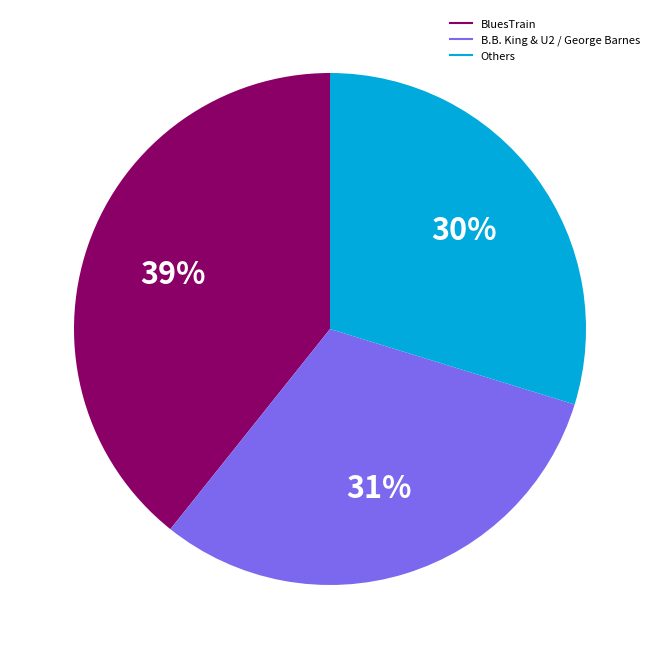

How many slices are in this pie chart?

3